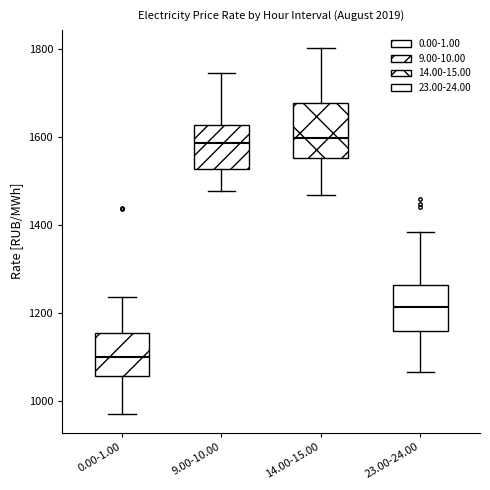

Which box has the lowest median line?

0.00-1.00